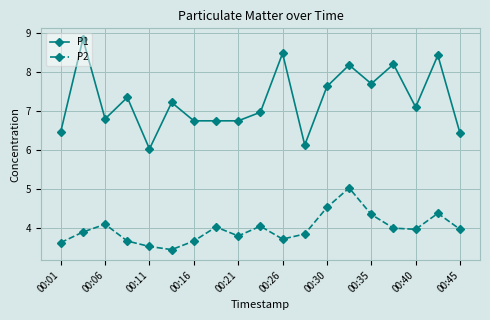

True or false: P2 has more than 2 interior local peaks.

True